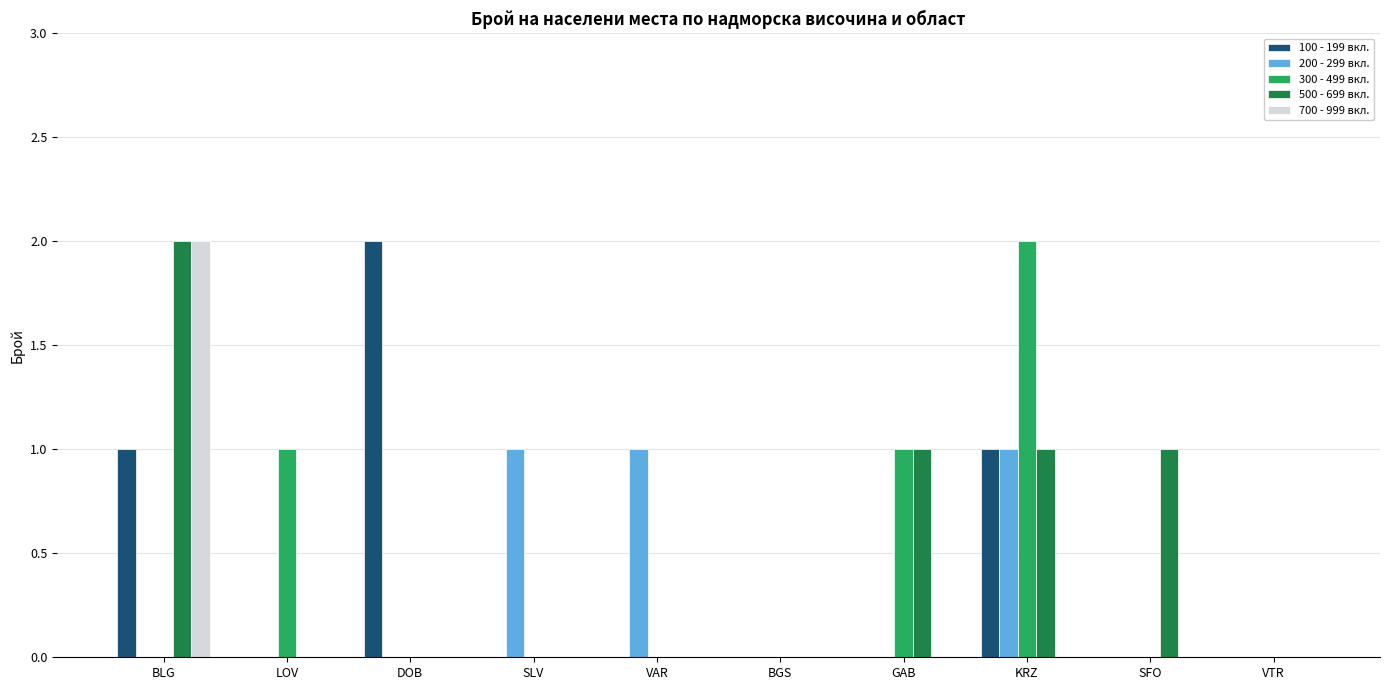

True or false: 100 - 199 вкл. has a value of 1 at BGS.

False